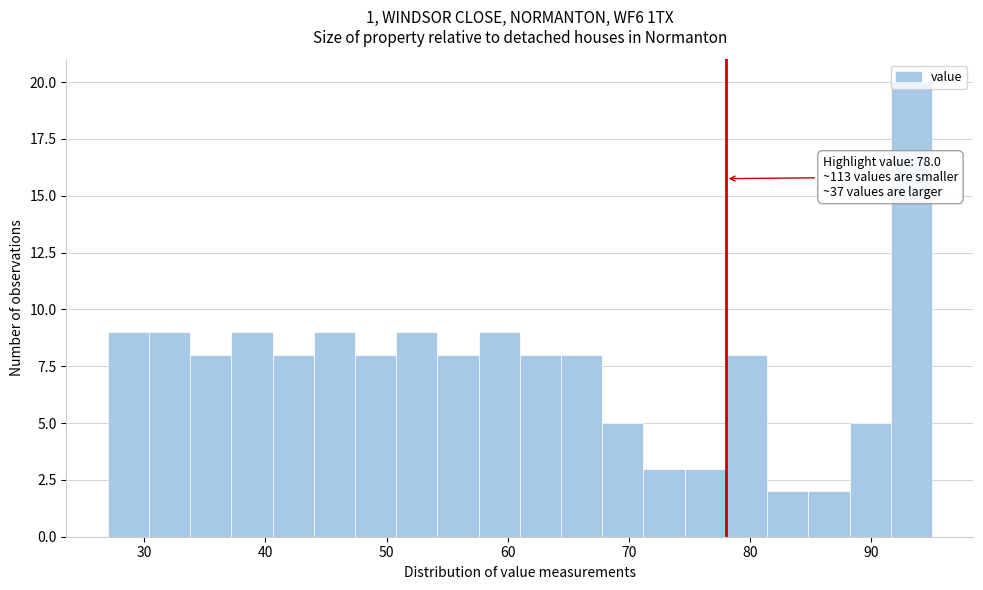

Around what value on the x-axis is the tallest bar? Give the approximate position of its centre, as read against the axis.

93